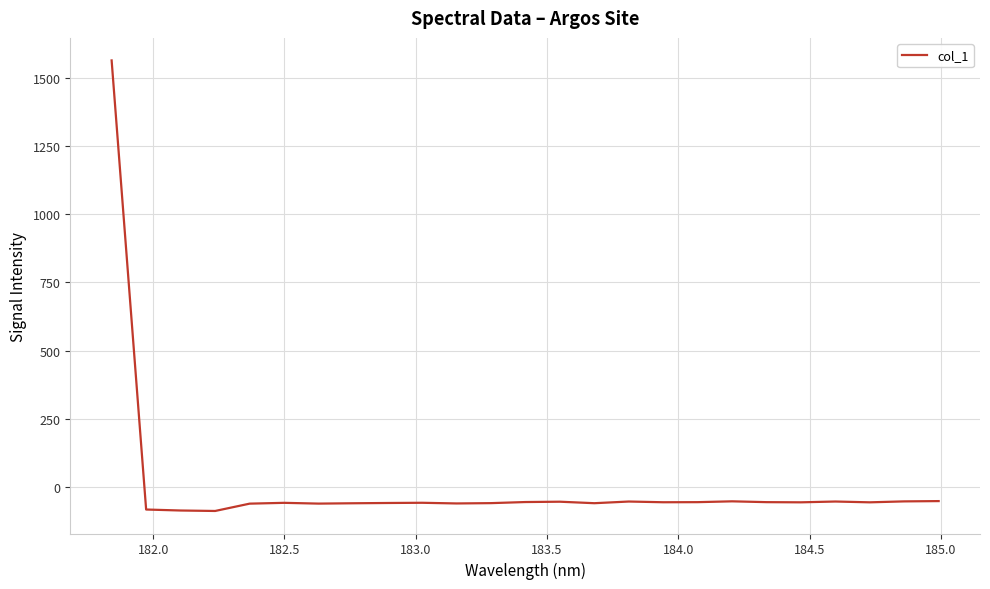

What is the difference between the maximum and minimum values?

1655.2